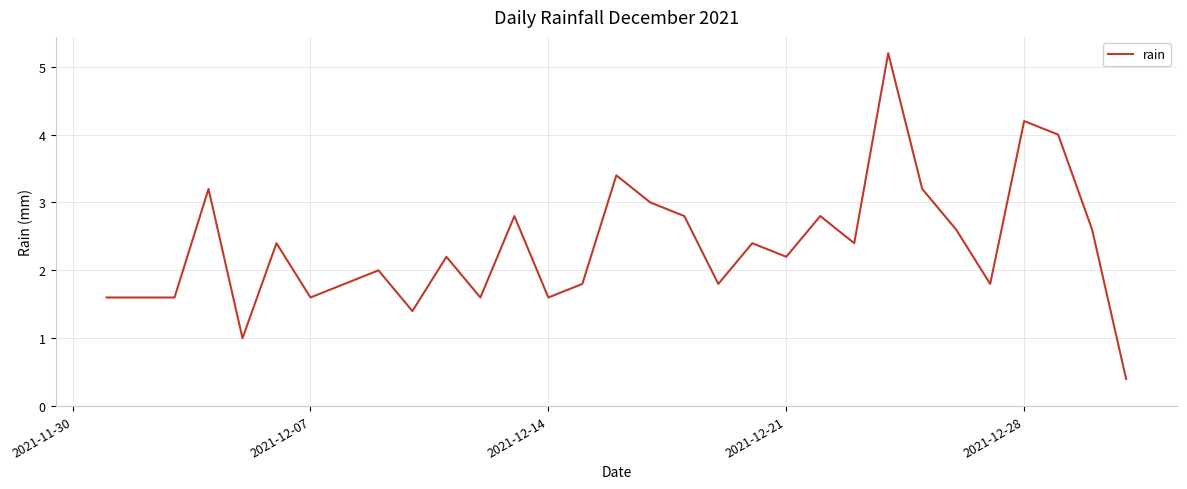

What is the maximum value shown in the chart?

5.2